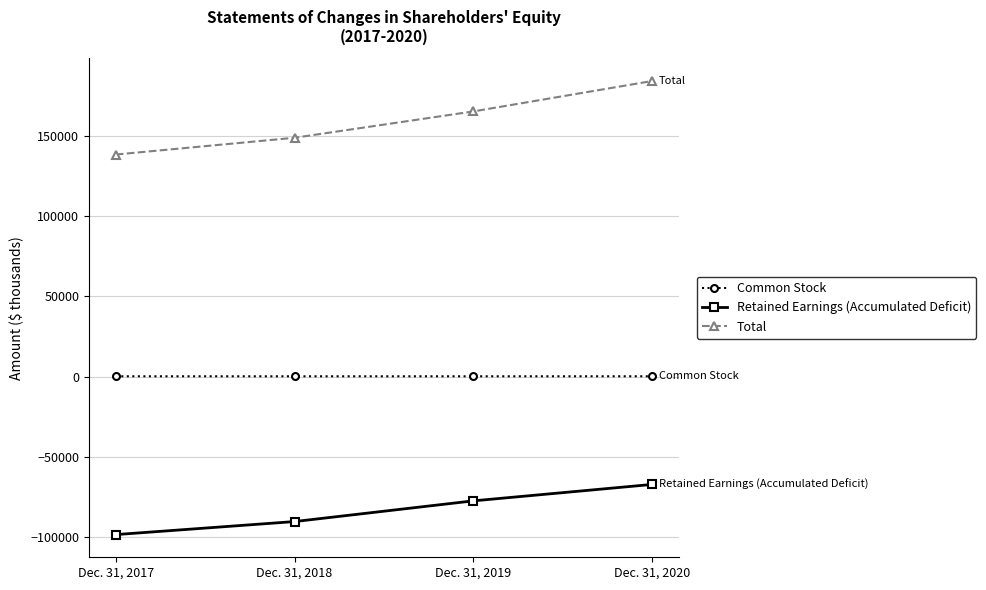

What is the value of the Total point at the 4th from the left?

184122